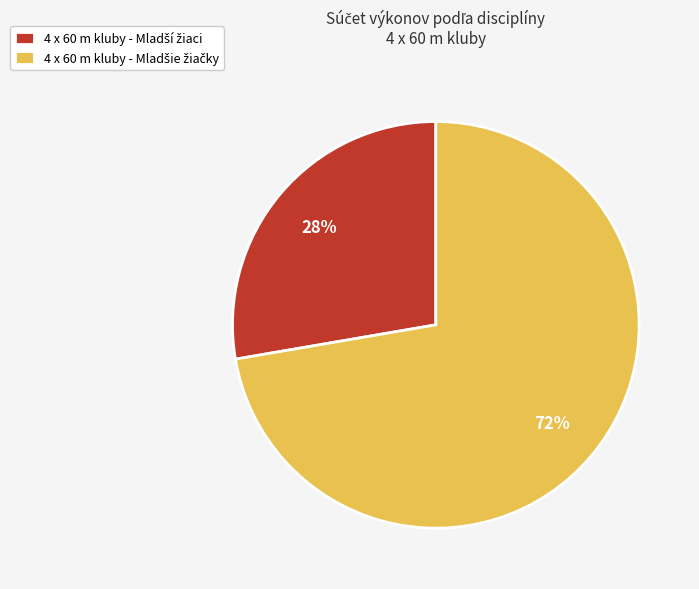

To the nearest percent, what is the average slice percentage?

50%